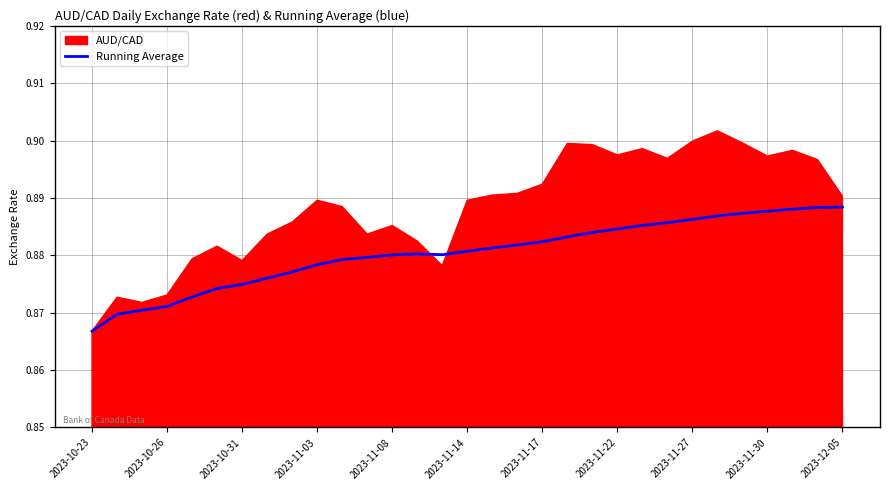

Reading left to right, list all the values displayed in this chart.

0.9	0.9	0.9	0.9	0.9	0.9	0.9	0.9	0.9	0.9	0.9	0.9	0.9	0.9	0.9	0.9	0.9	0.9	0.9	0.9	0.9	0.9	0.9	0.9	0.9	0.9	0.9	0.9	0.9	0.9	0.9